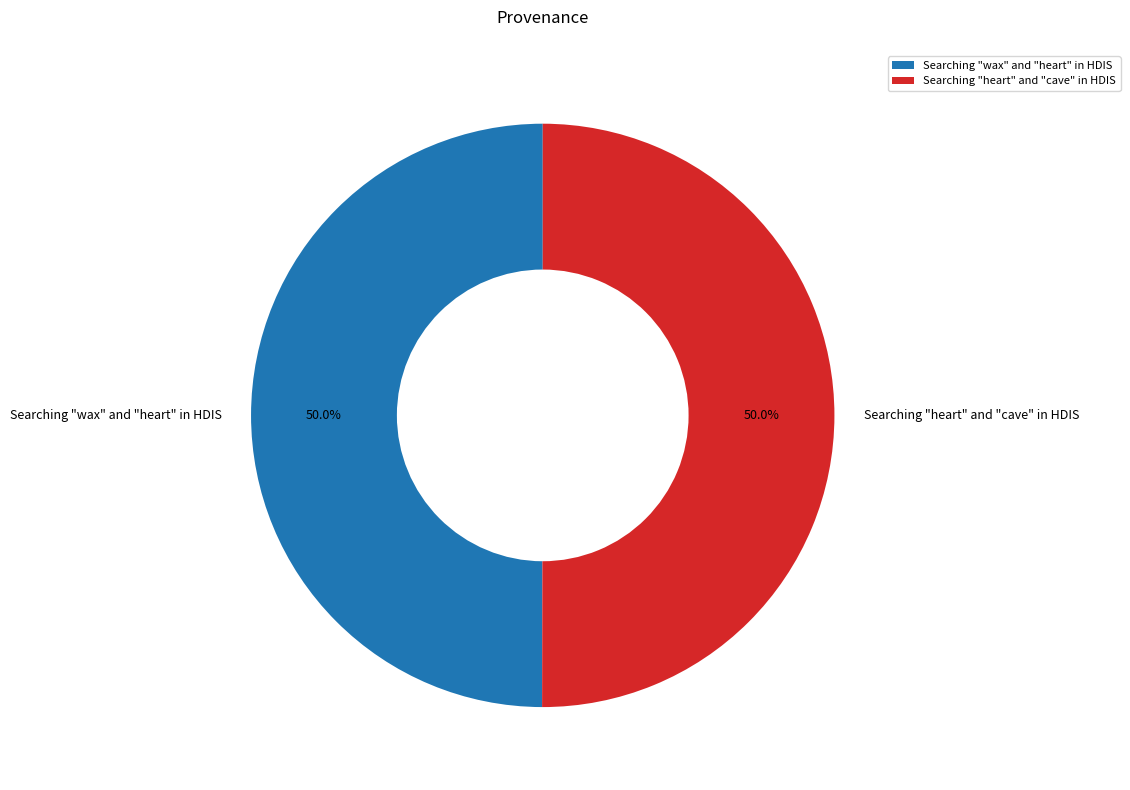

To the nearest percent, what is the average slice percentage?

50%